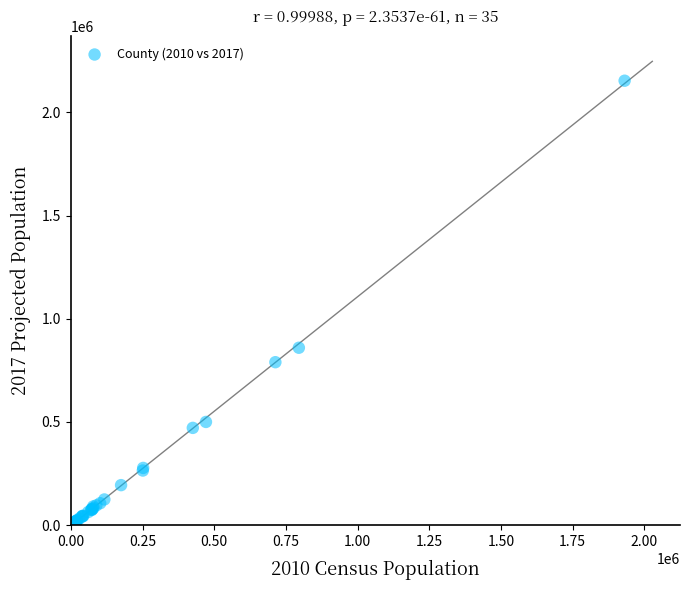

What Y value in the scatter plot is closest to 1077950?

859400